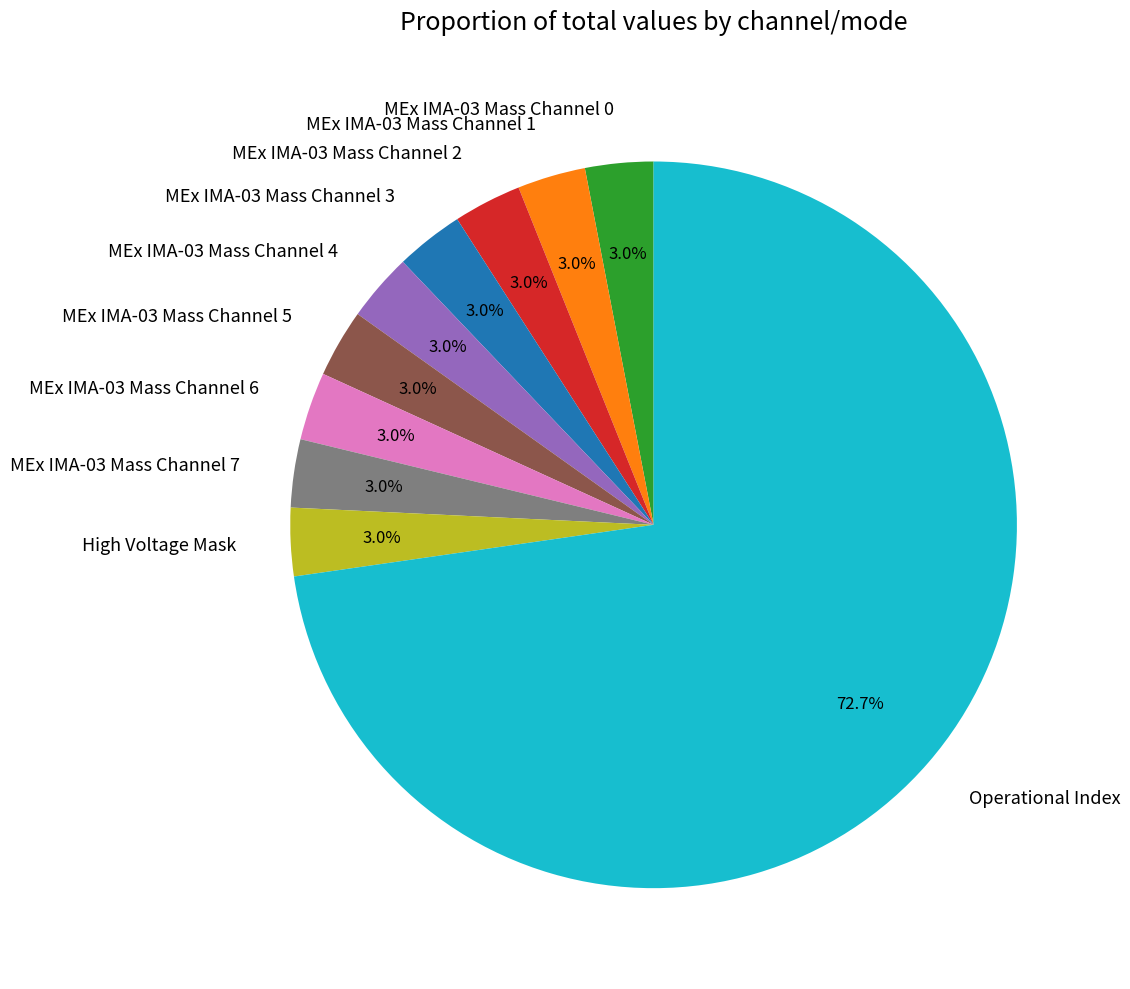

What is the largest slice in the pie chart?

Operational Index